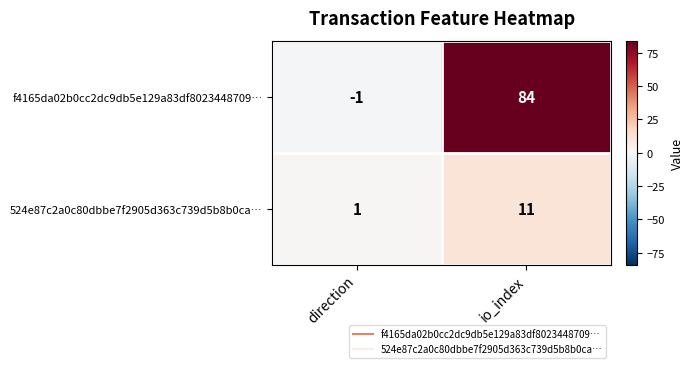

Which series changed the most between direction and io_index?

f4165da02b0cc2dc9db5e129a83df8023448709…